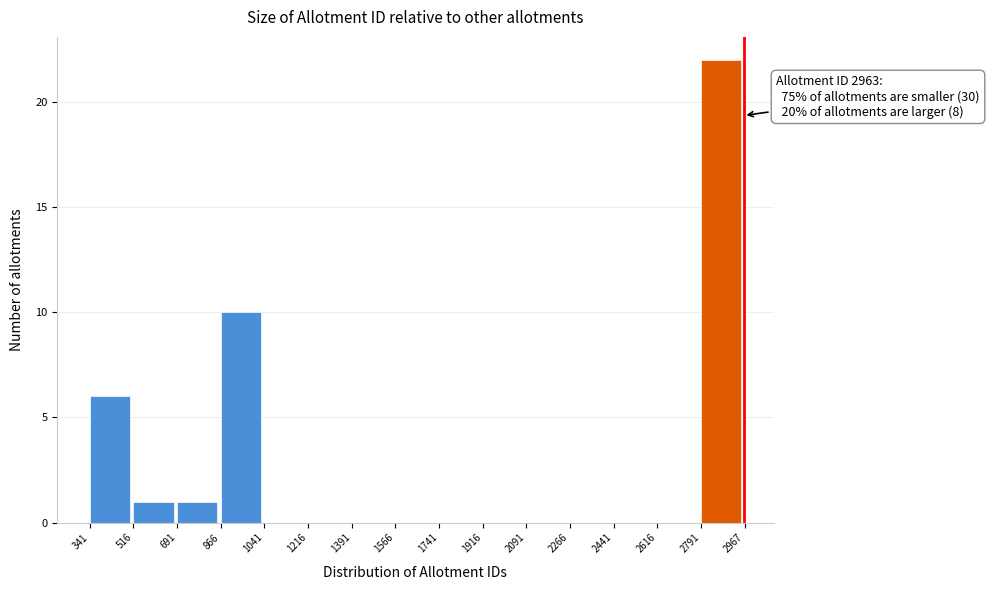

Which range on the x-axis has the tallest bar?

2791 to 2967